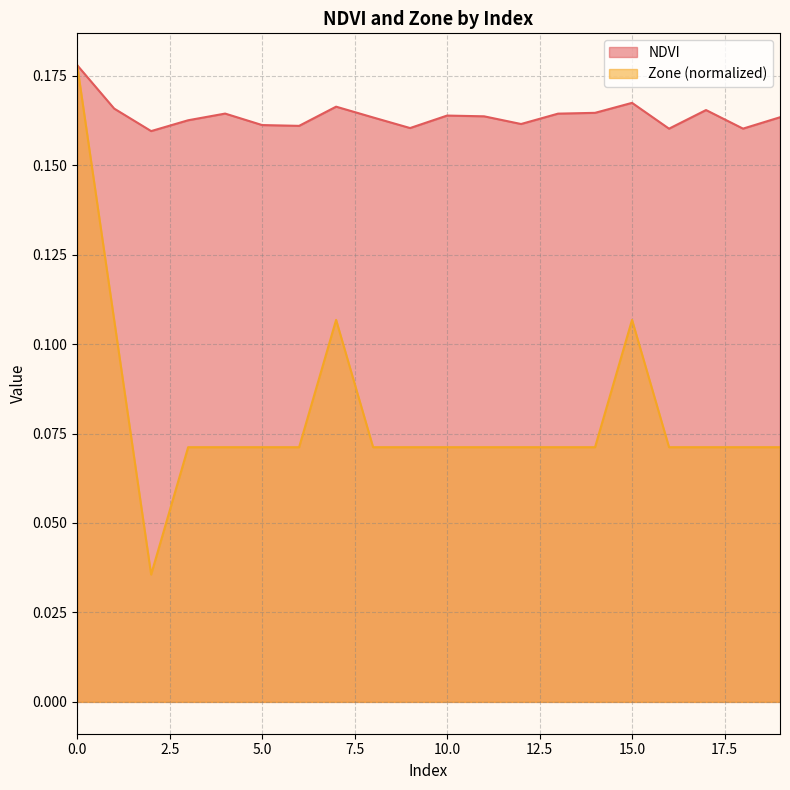

At which category does the chart reach its minimum across all series?

2